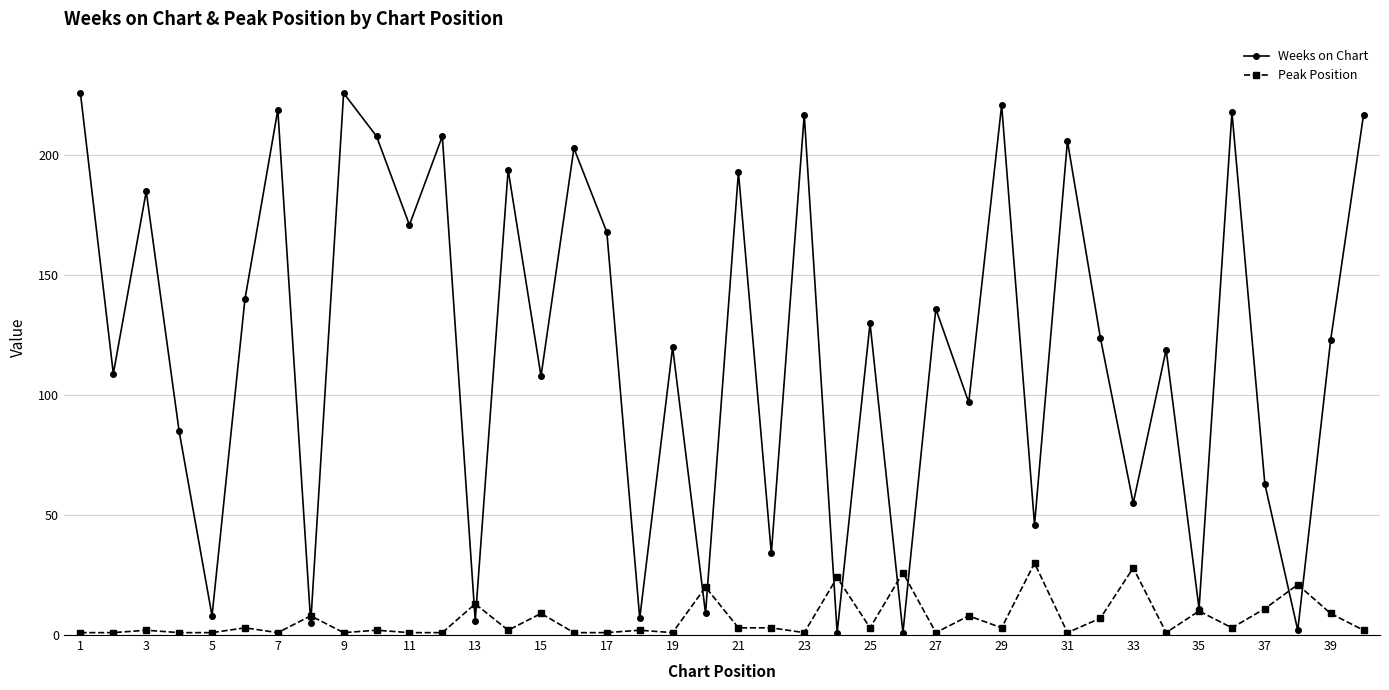

Which series has the largest total across all categories?

Weeks on Chart